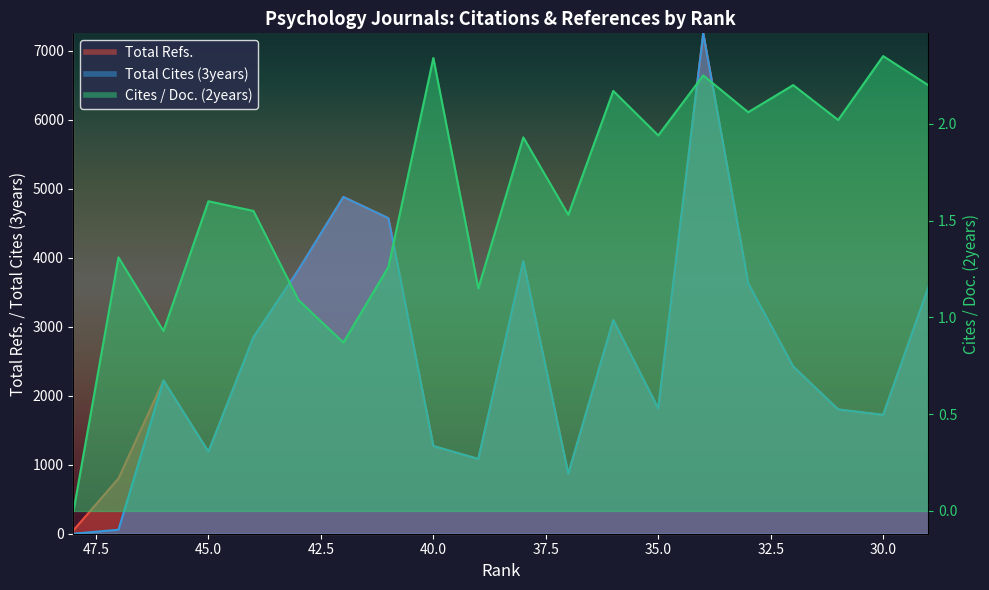

How many positive values does the Total Cites (3years) series have?

19